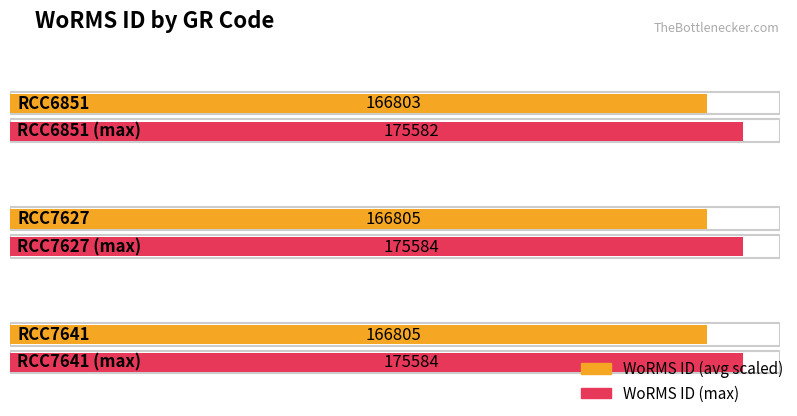

At which category does the chart reach its peak across all series?

RCC7627